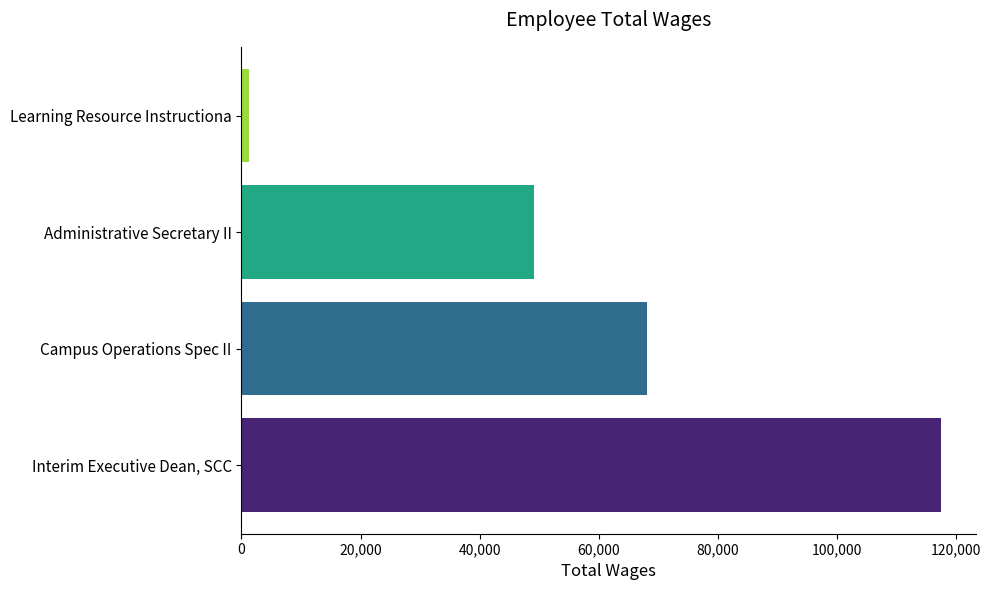

List the labels in order of value, largest first.

Interim Executive Dean, SCC, Campus Operations Spec II, Administrative Secretary II, Learning Resource Instructiona